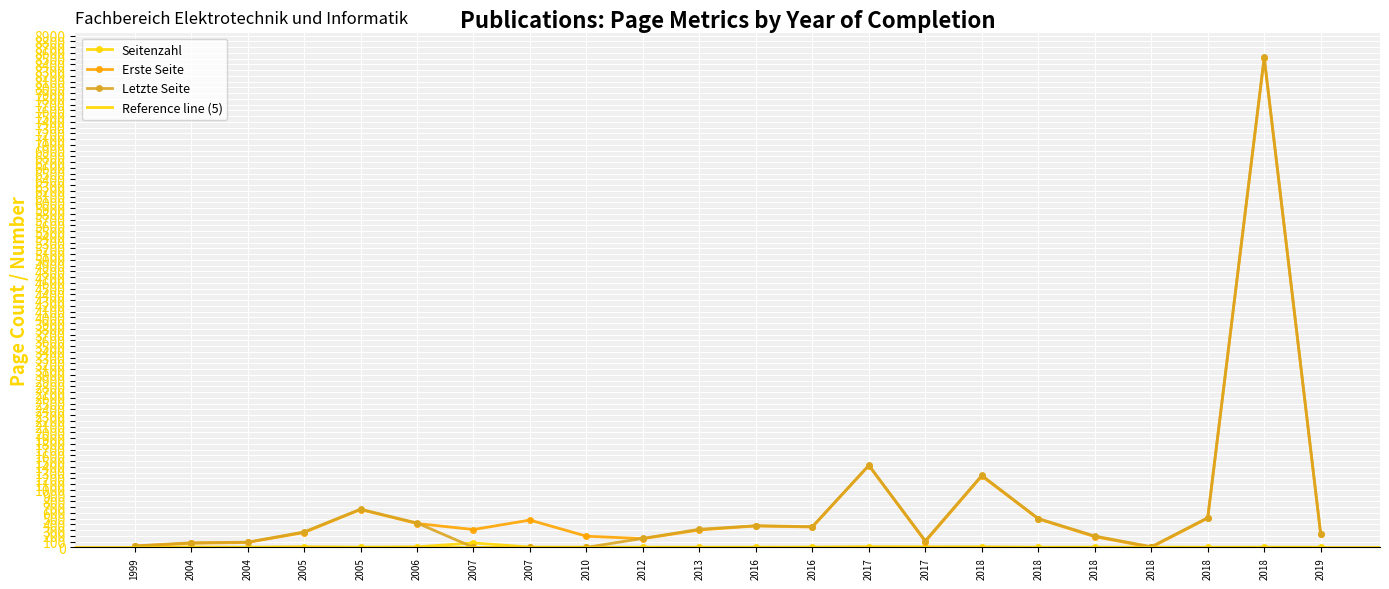

The Erste Seite series shows 620 at 2006. True or false?

False